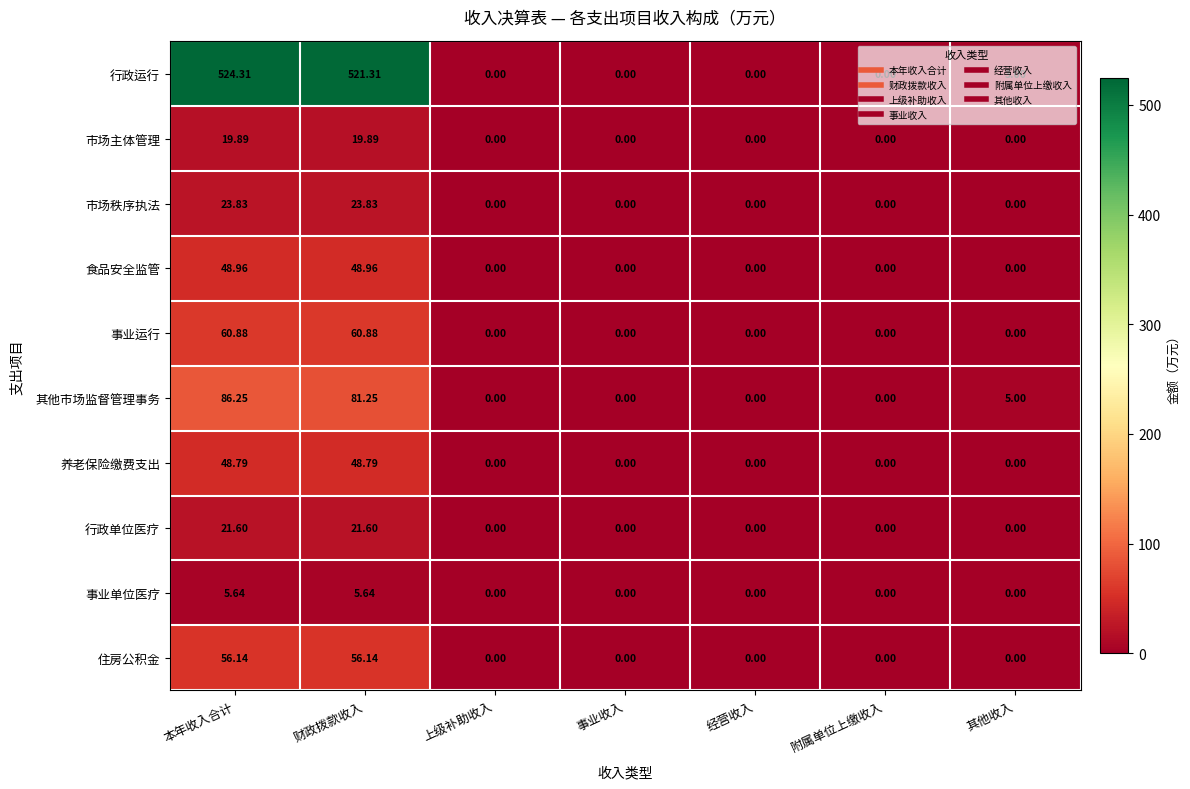

Rank the series at 本年收入合计 from highest to lowest value.

行政运行, 其他市场监督管理事务, 事业运行, 住房公积金, 食品安全监管, 养老保险缴费支出, 市场秩序执法, 行政单位医疗, 市场主体管理, 事业单位医疗